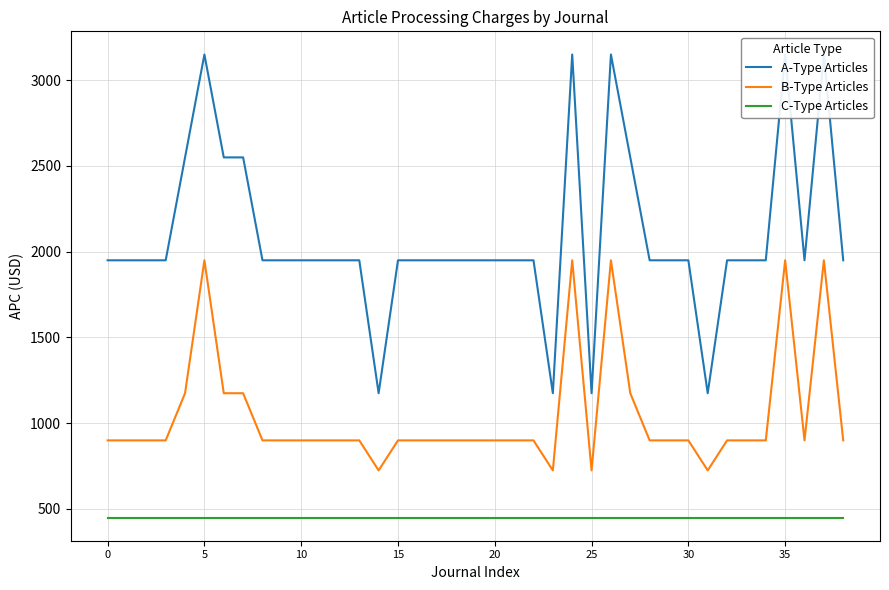

Does the chart have visible grid lines?

Yes